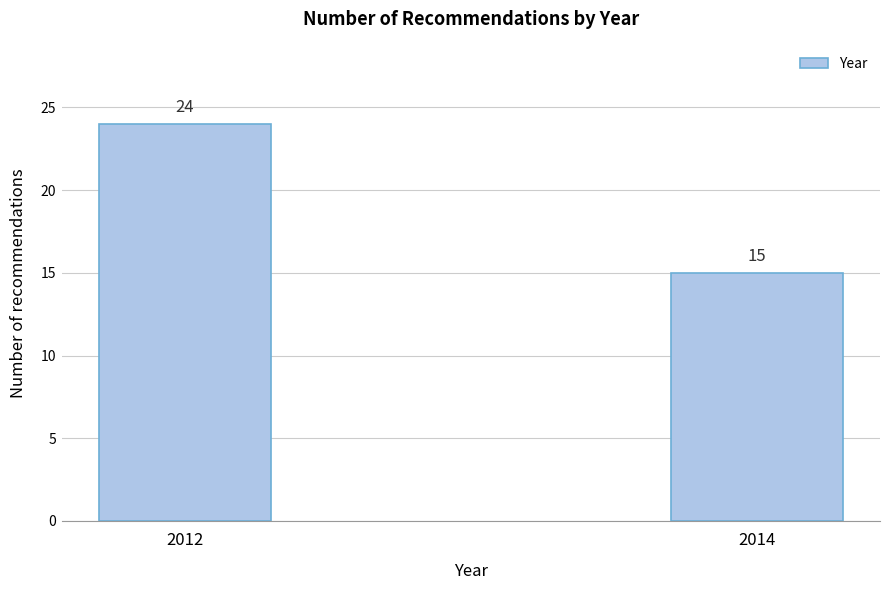

Reading right to left, what are all the values shown in this chart?

15	24